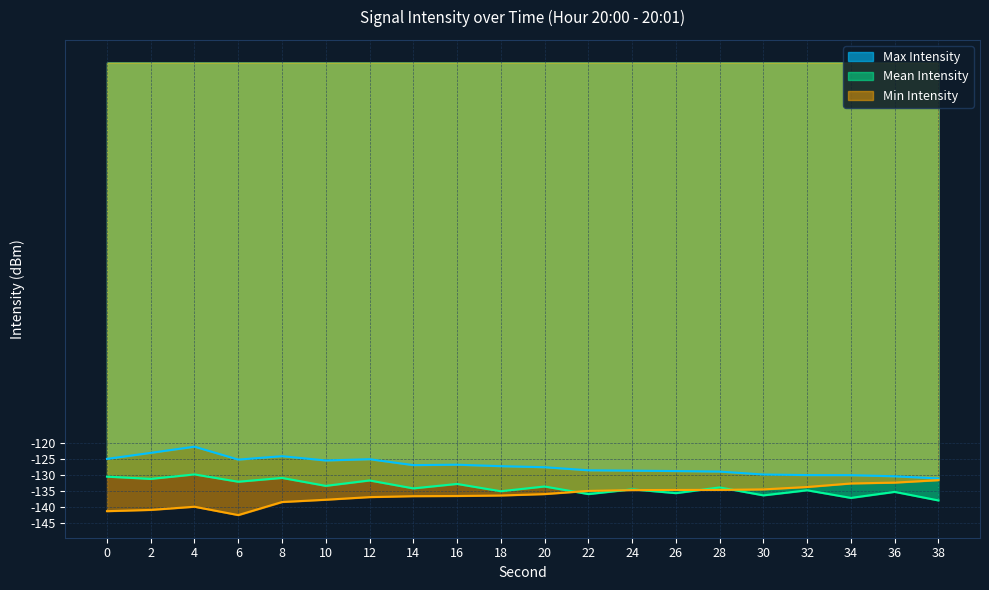

What is the value of the Mean Intensity point at the 11th from the left?

-133.6